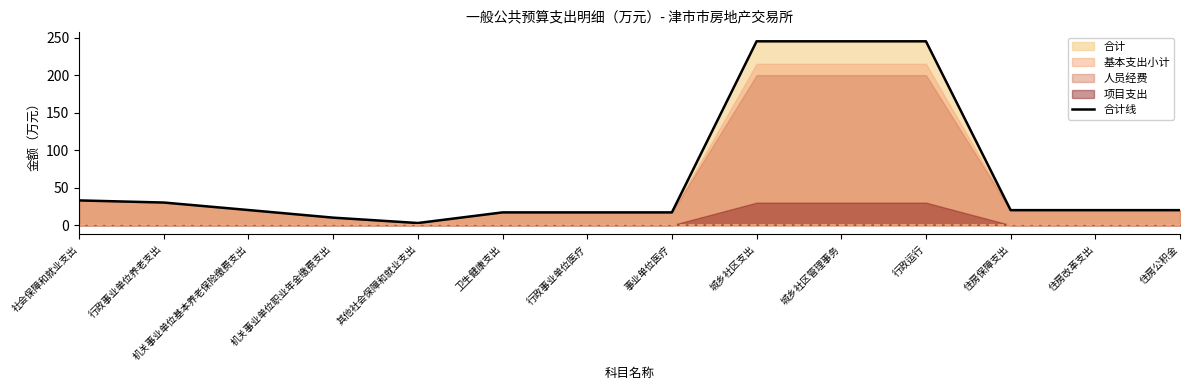

What is the maximum value shown in the chart?

245.1